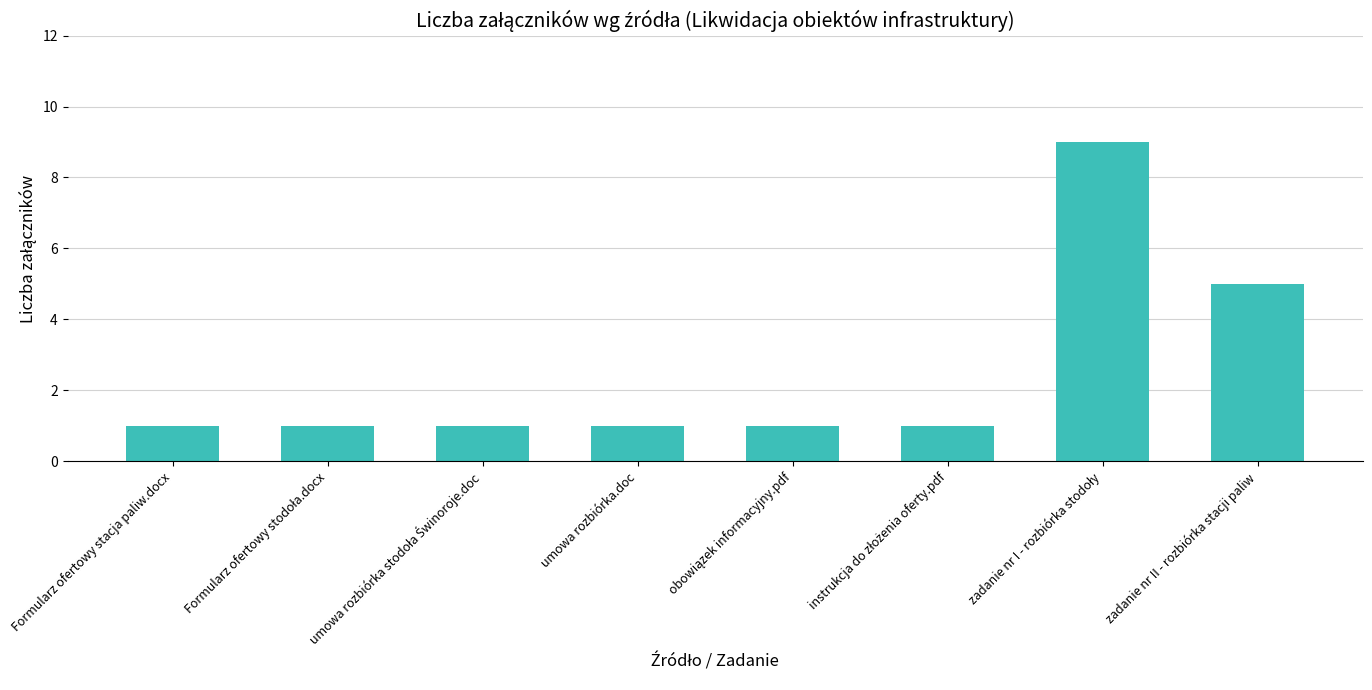

How many values are between 1 and 5?

7